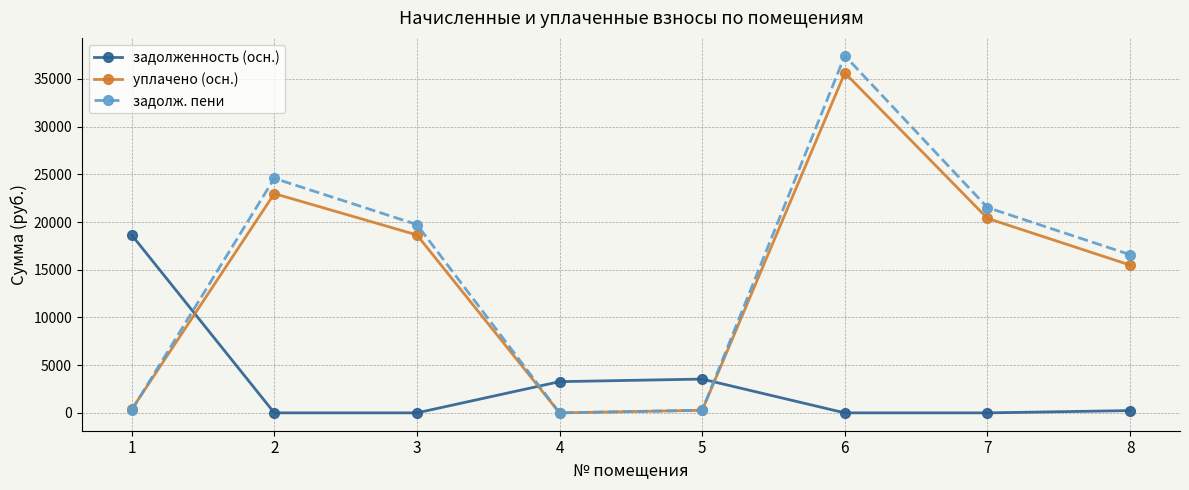

How many times do задолж. пени and задолженность (осн.) cross each other?

3